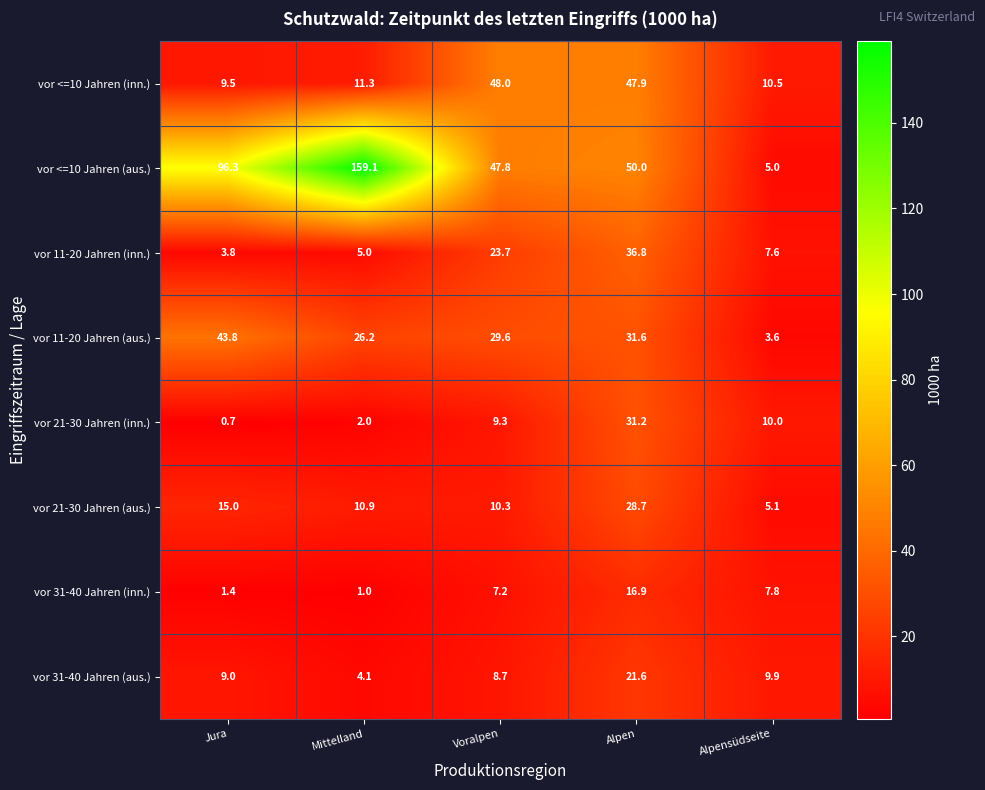

The vor <=10 Jahren (inn.) series shows 4.8 at Mittelland. True or false?

False